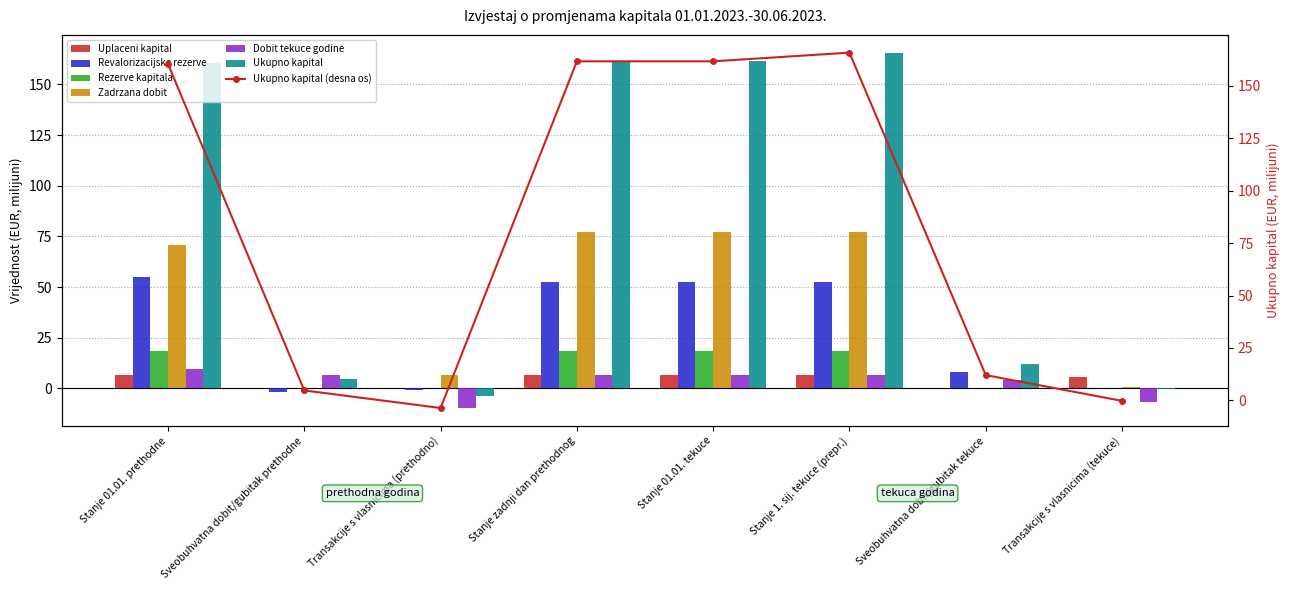

Which category has the highest value in the Ukupno kapital series?

Stanje 1. sij. tekuce (prepr.)